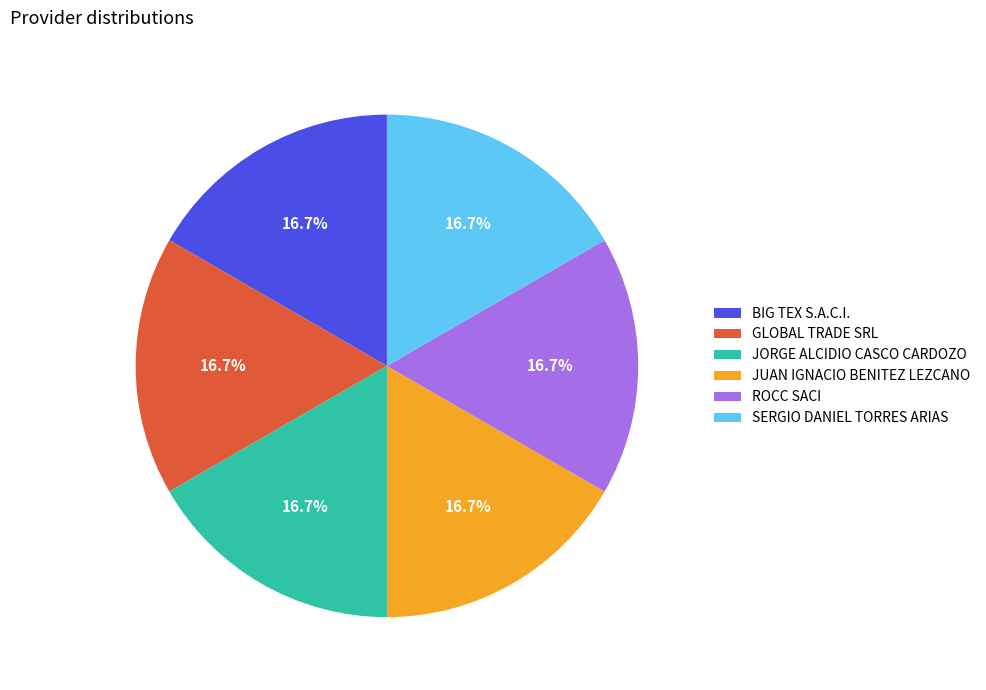

Does any single category account for the majority?

No